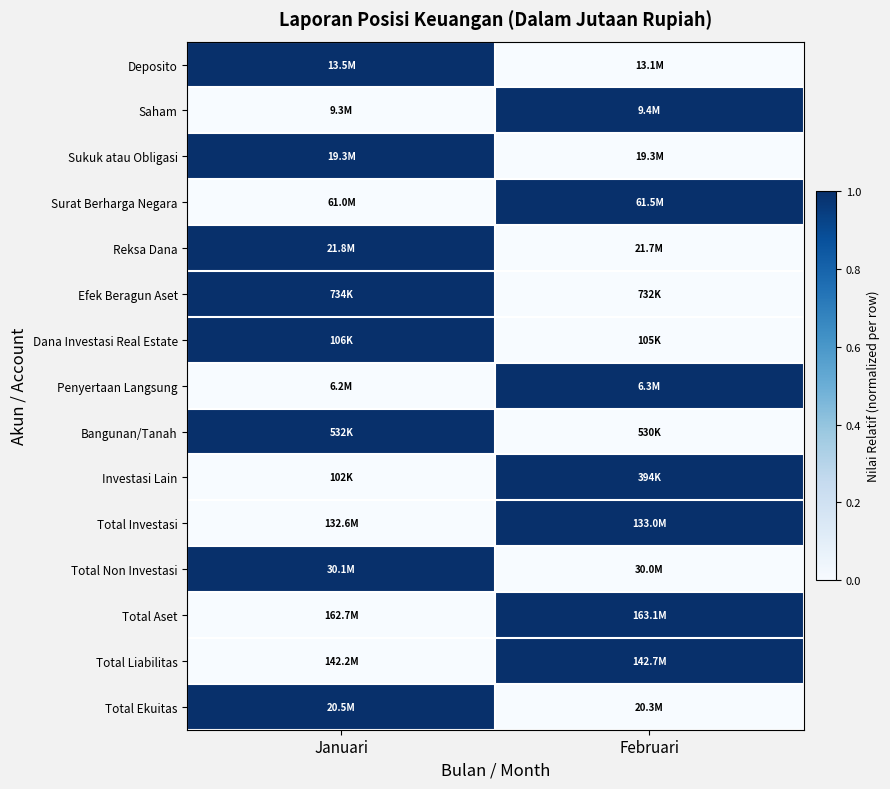

What is the total value across all series at Februari?

7